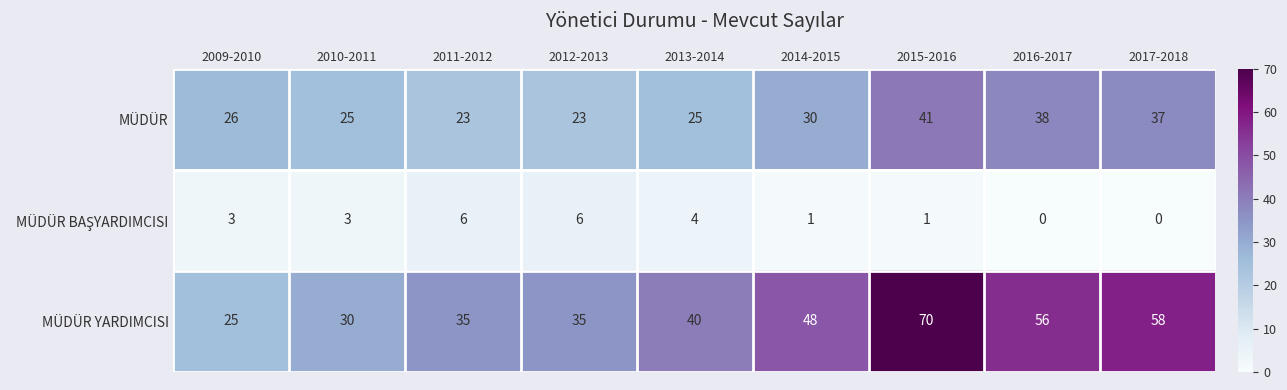

What is the spread (max minus min) of values at 2012-2013?

29